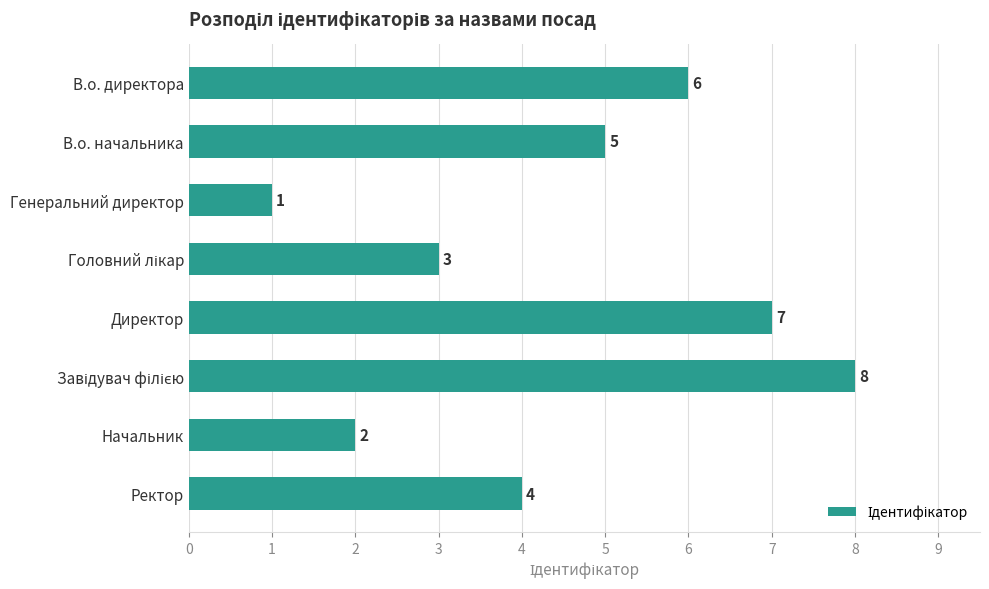

What is the maximum value shown in the chart?

8